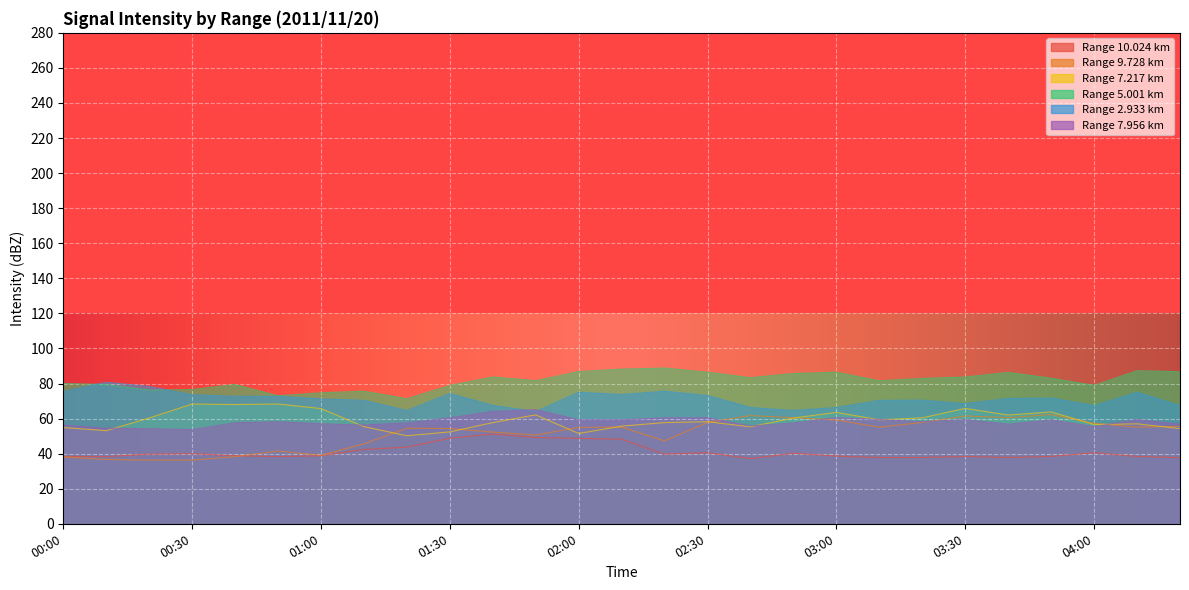

What position from the left is 01:50?

12